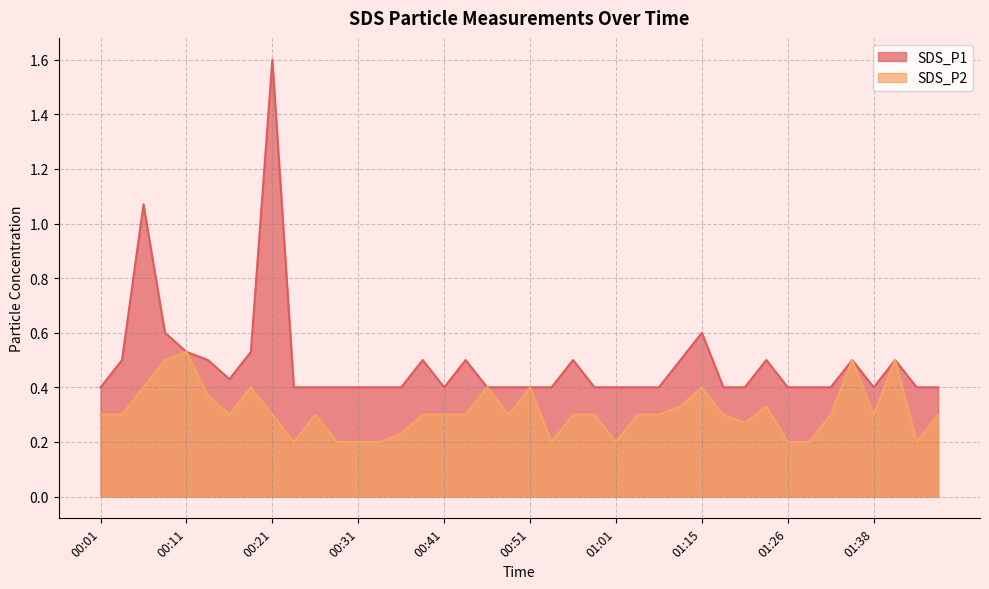

Which has a higher value, 00:46 or 01:29?

00:46